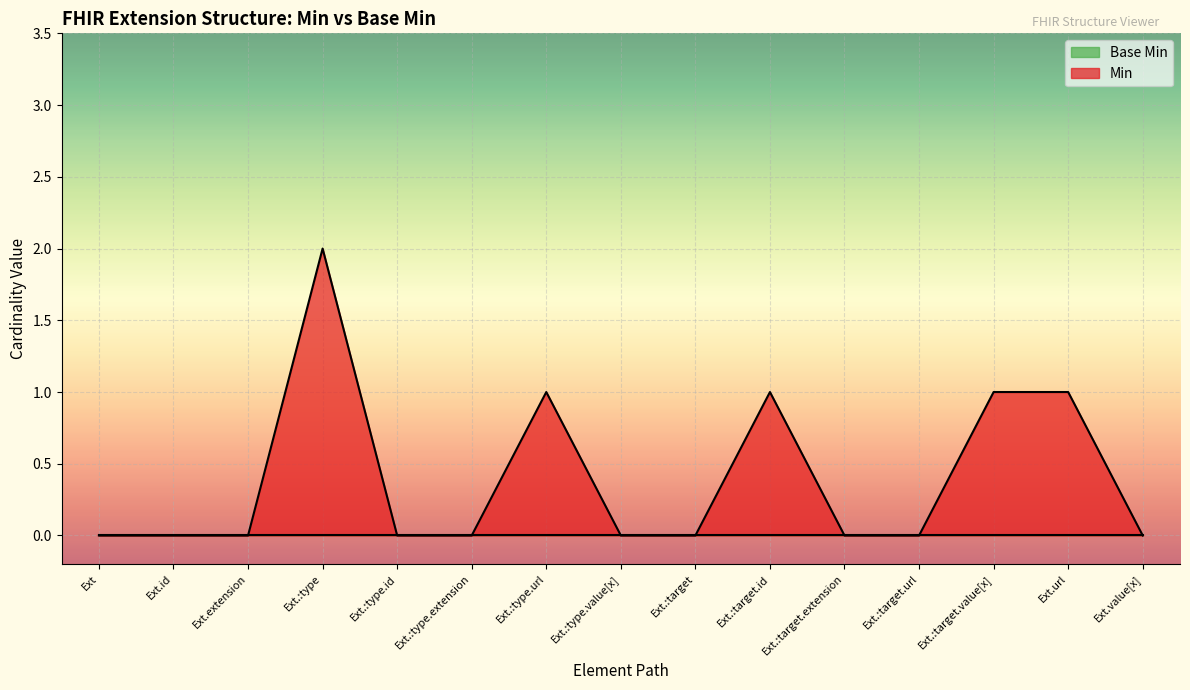

Which label corresponds to the largest value in the chart?

Ext.:type